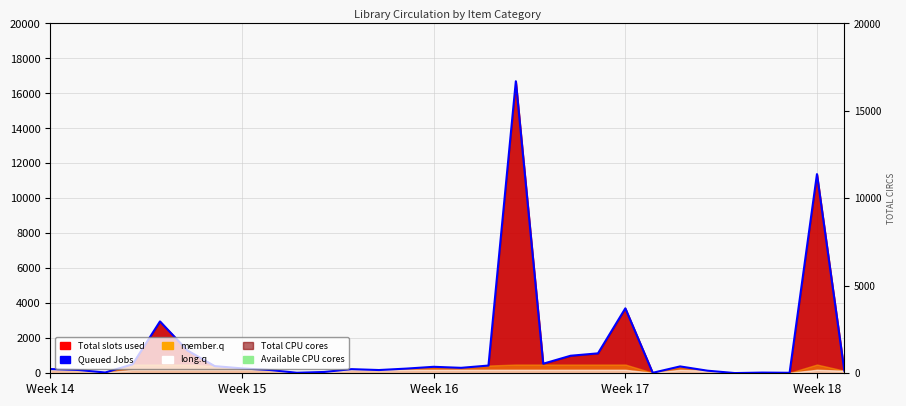

Does the chart display data point markers on the line(s)?

No